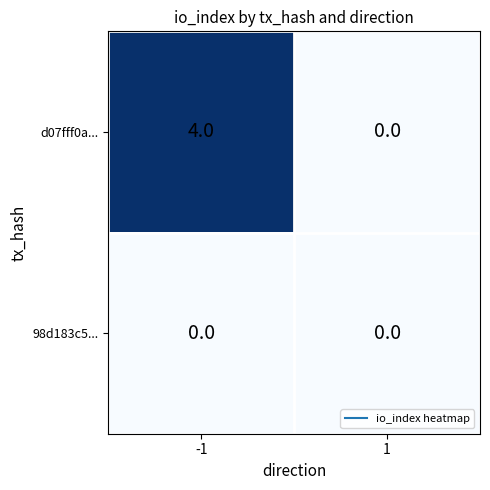

Reading right to left, transcribe all the data shown in this chart.

d07fff0a...: 0	4
98d183c5...: 0	0